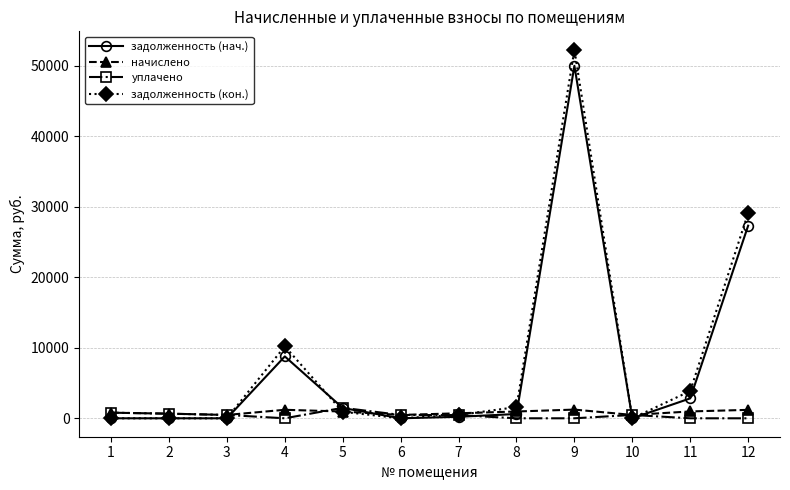

What is the sum of all начислено values?

10115.6